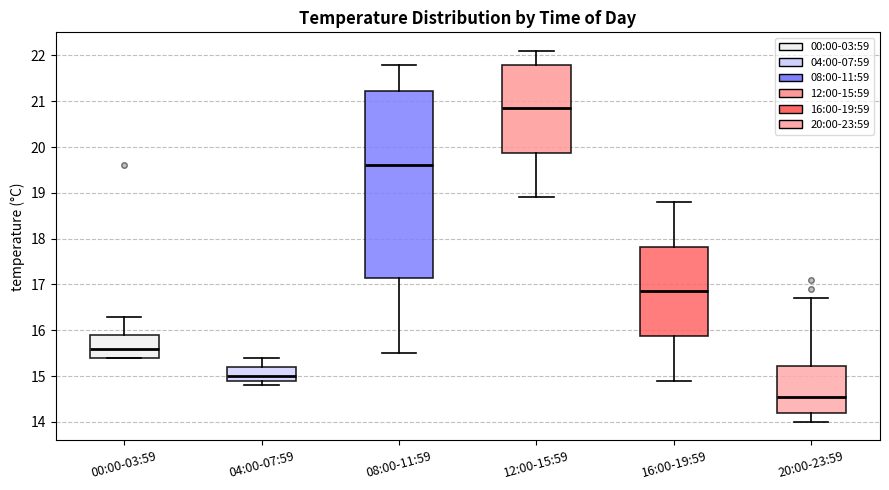

Where is the lower edge of the box for 00:00-03:59 on the y-axis? The values are not printed on the chart, so give them approximately, as read against the axis.

15.4